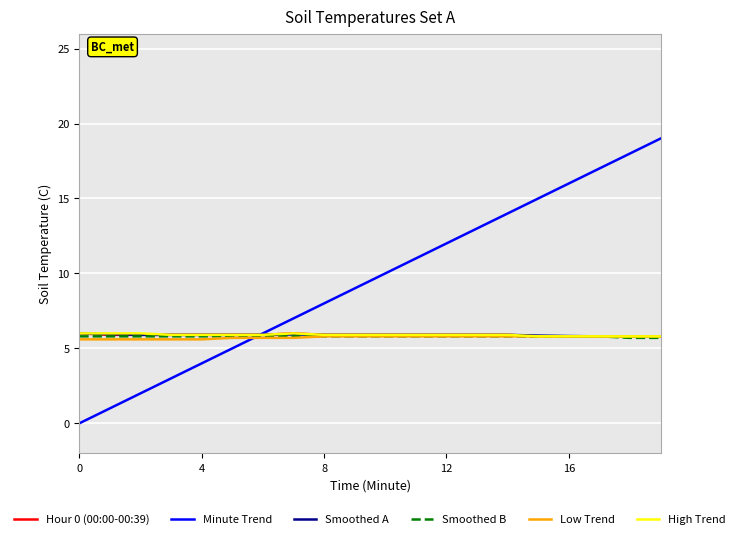

What is the average value of the Smoothed A series?

5.9